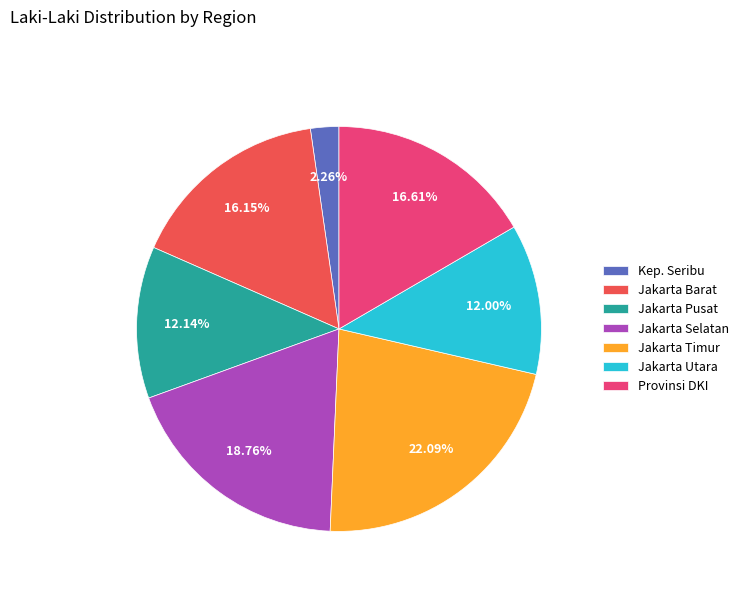

How many slices are in this pie chart?

7